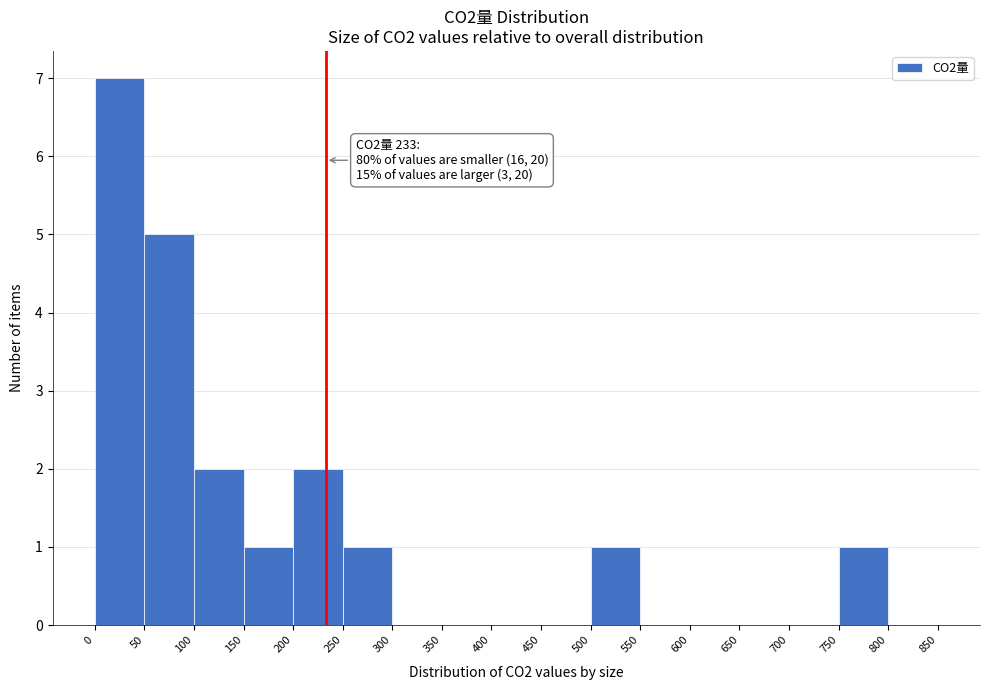

Which range on the x-axis has the tallest bar?

0 to 50